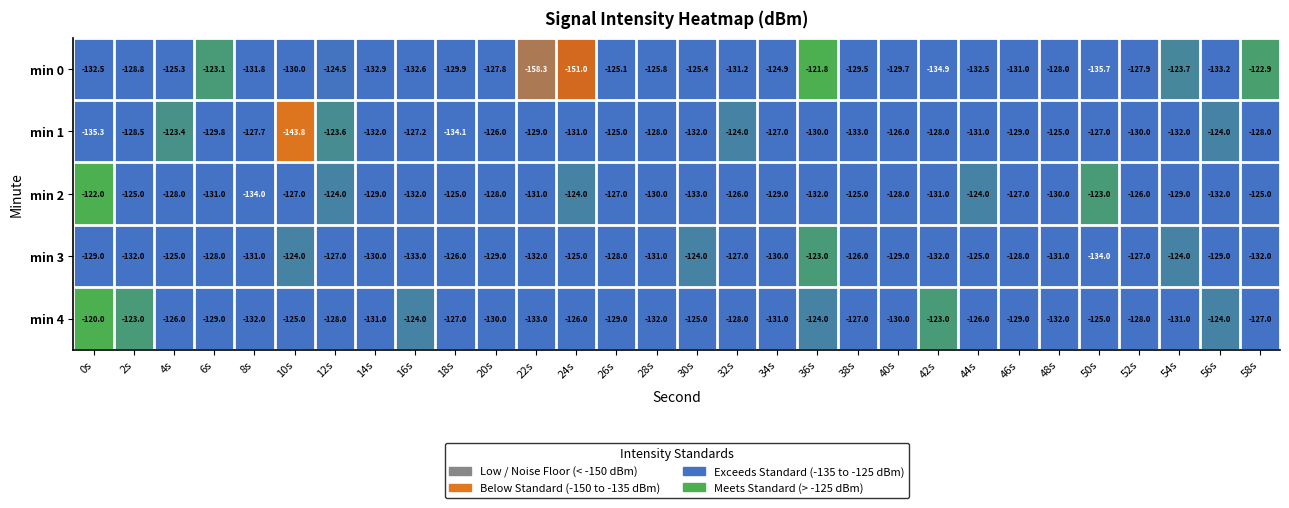

Between 12s and 38s, which series saw the biggest shift?

min 1